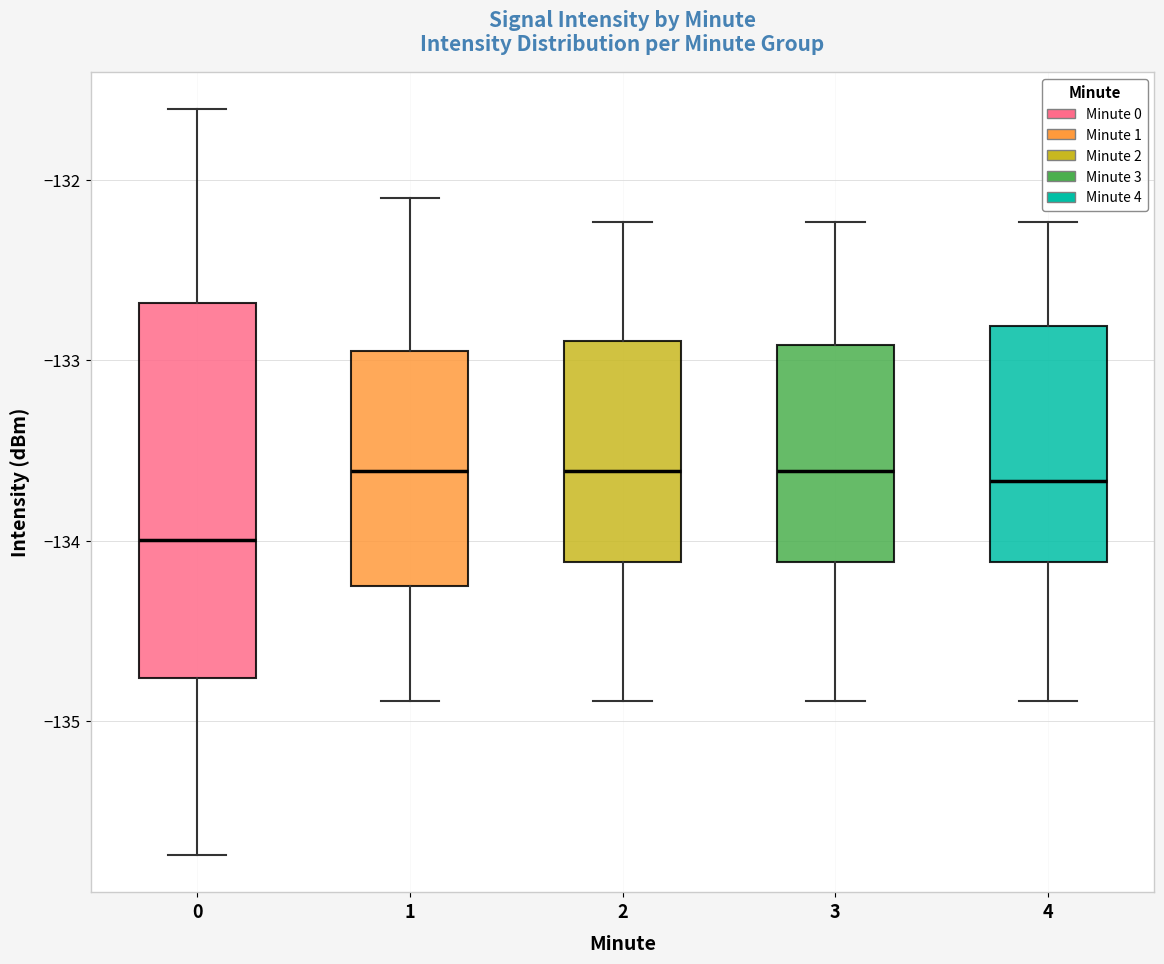

Comparing the boxes themselves (not the whiskers), which one is the tallest?

0